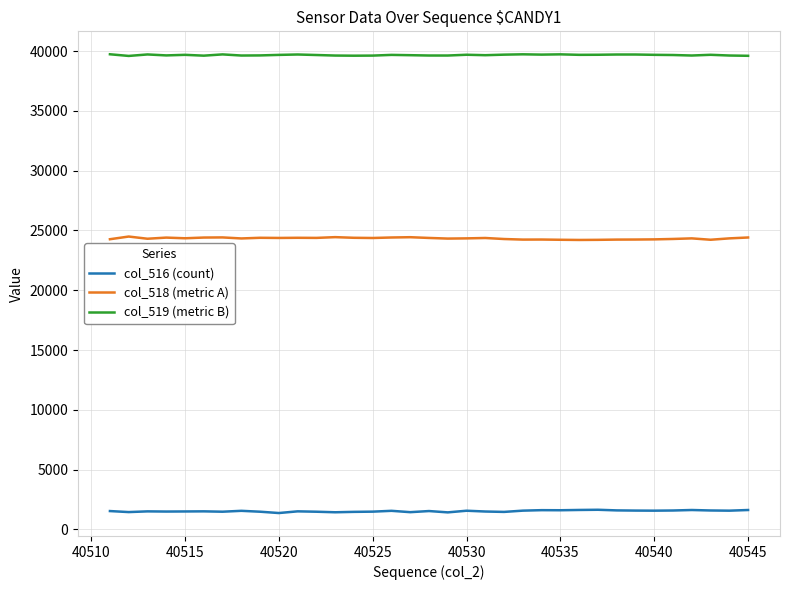

What is the greatest value displayed?

39742